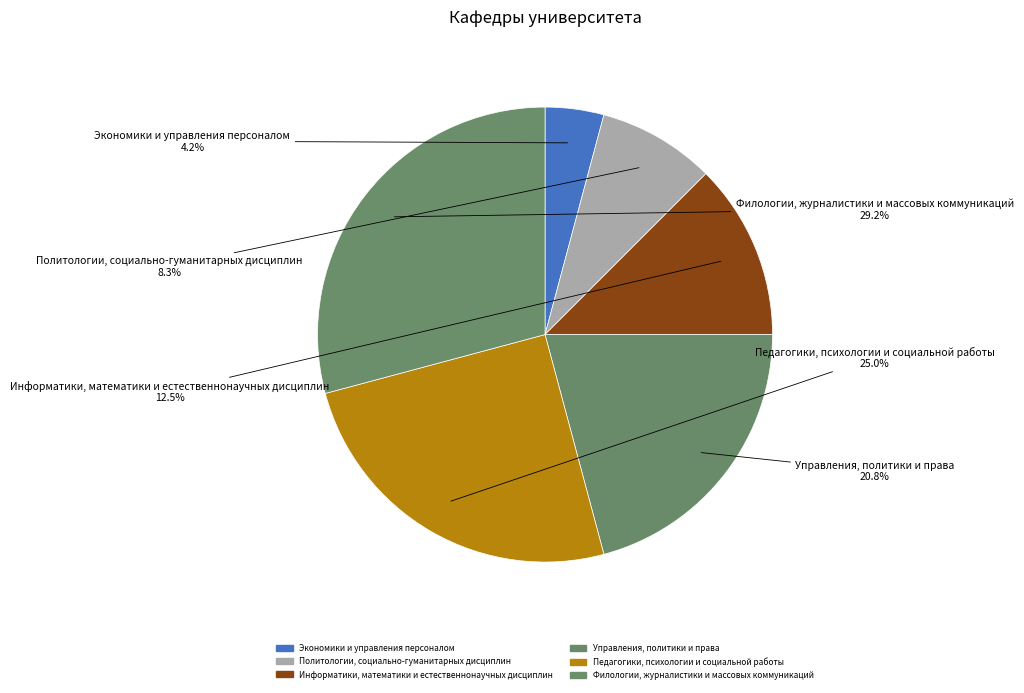

Count the number of slices in the pie.

6